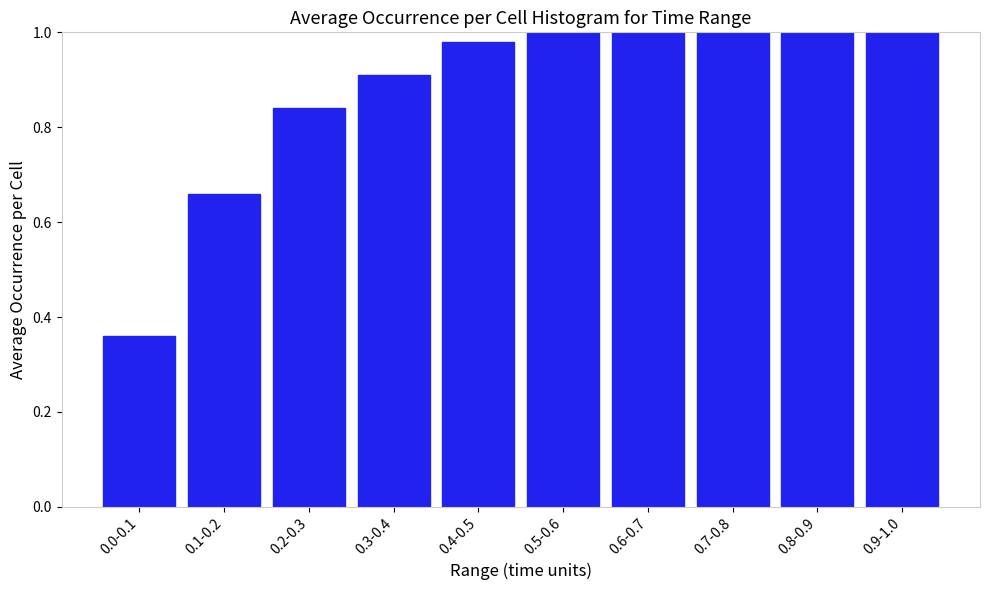

What is the change in value from 0.3-0.4 to 0.9-1.0?

+0.1